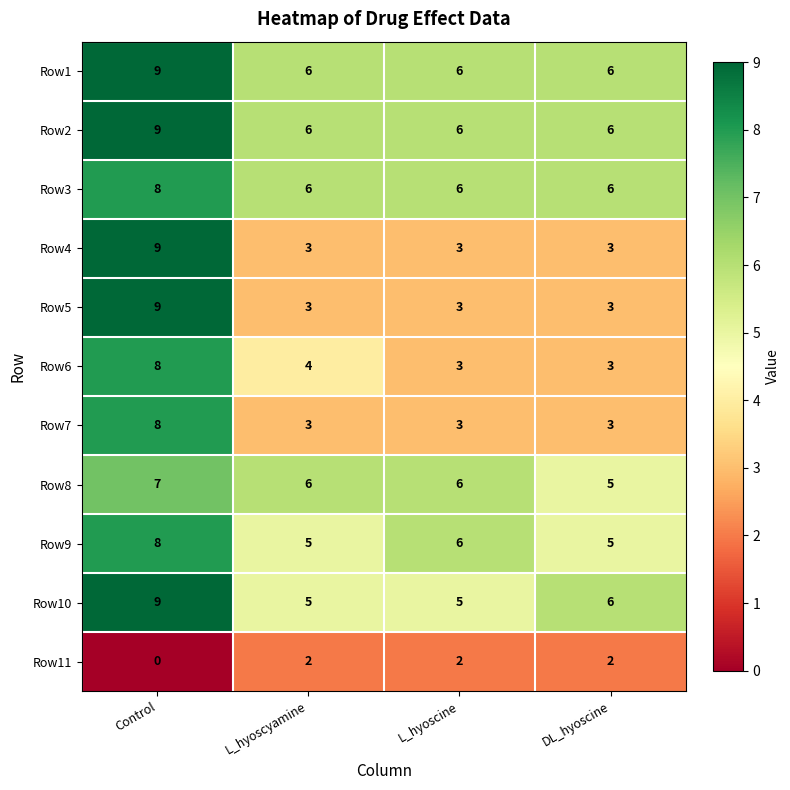

What is the total value across all series at L_hyoscine?

49